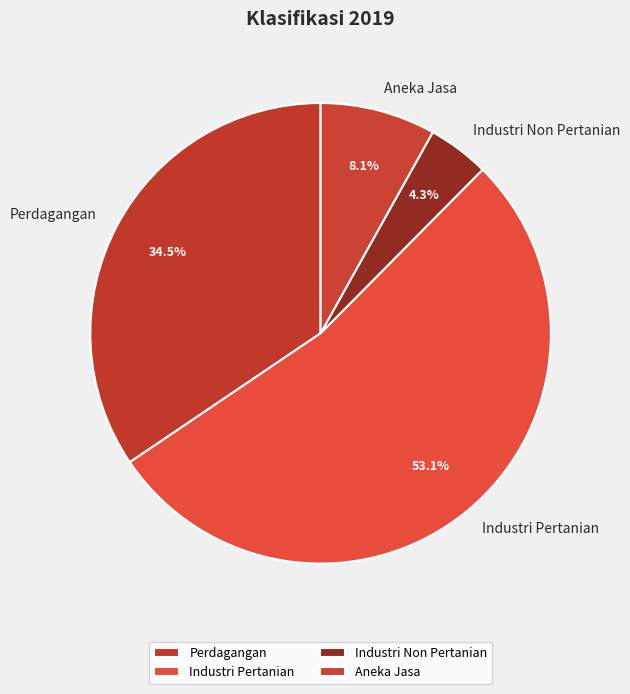

What is the total percentage of Industri Non Pertanian and Aneka Jasa?

12.4%